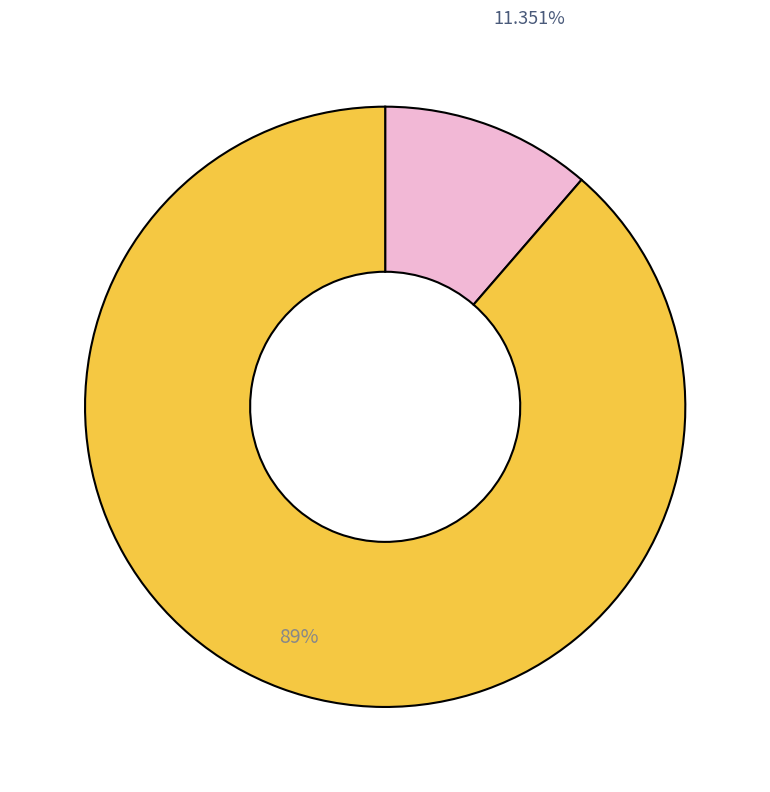

How many segments does this pie chart have?

2